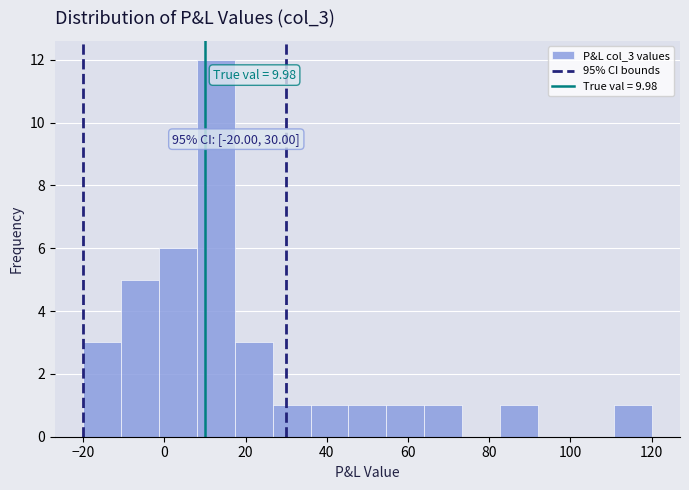

Which range on the x-axis has the tallest bar?

8 to 18